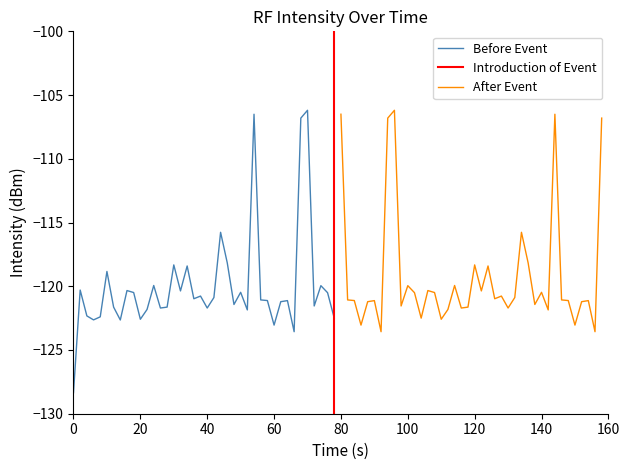

The value of After Event at 100 is -120.0. True or false?

True